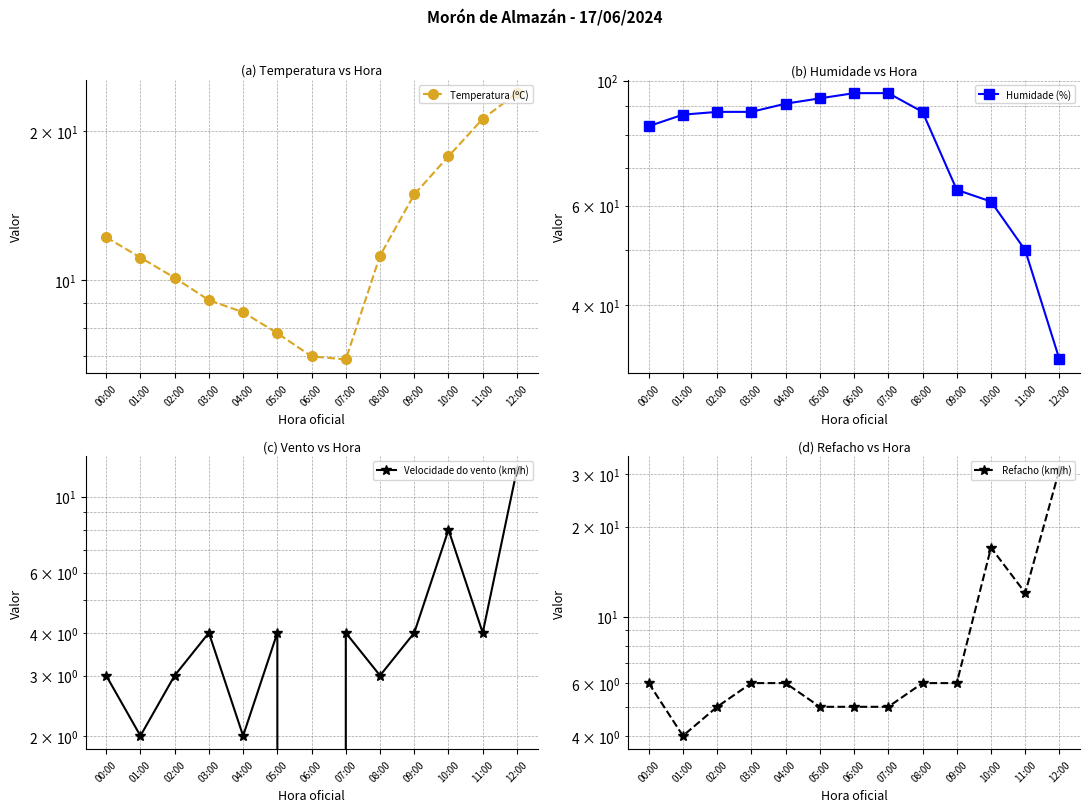

What are all the series names shown in the legend?

Temperatura (ºC), Humidade (%), Velocidade do vento (km/h), Refacho (km/h)